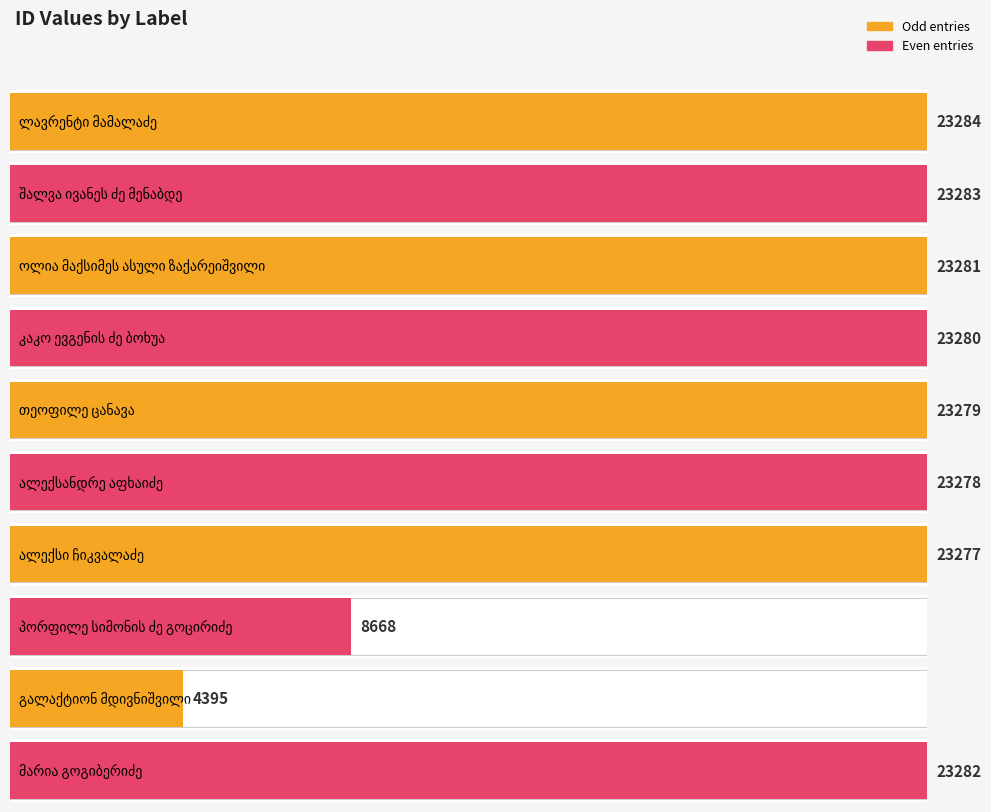

What is the minimum value shown in the chart?

4395